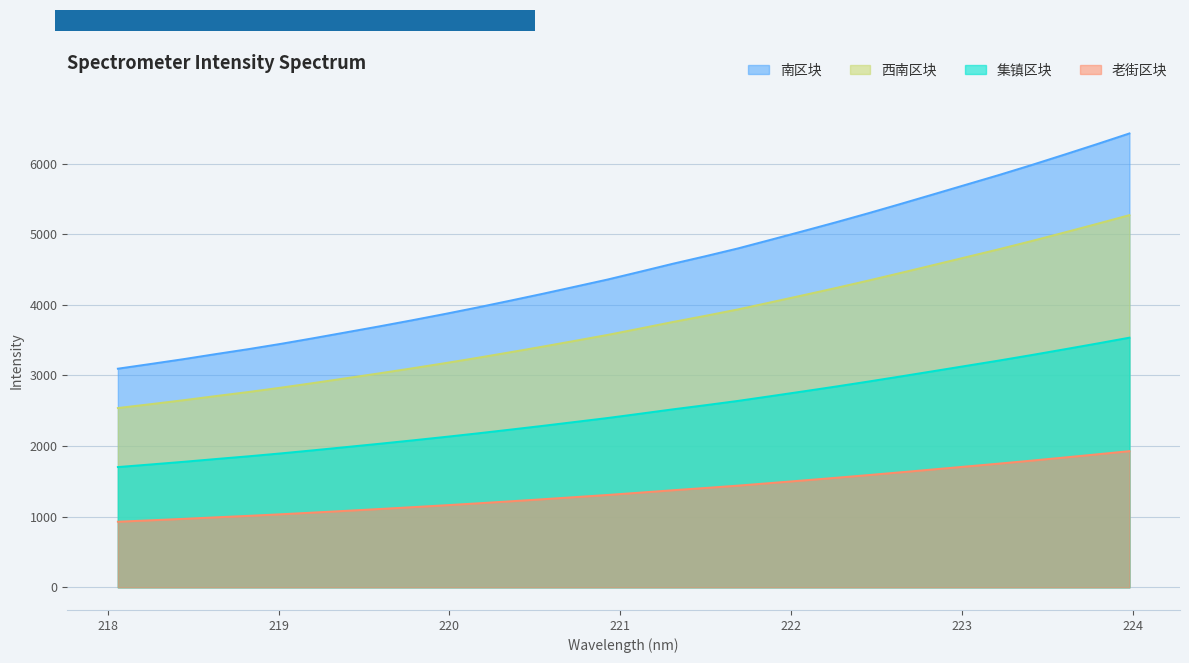

Reading left to right, what are all the values shown in this chart?

3095.4	3162.0	3230.0	3302.4	3372.7	3448.0	3528.3	3611.2	3694.4	3780.4	3869.2	3961.4	4057.4	4155.3	4256.6	4358.5	4469.3	4581.8	4688.6	4799.5	4921.2	5044.4	5169.1	5298.0	5431.2	5566.4	5702.5	5838.4	5979.9	6126.2	6274.9	6426.9